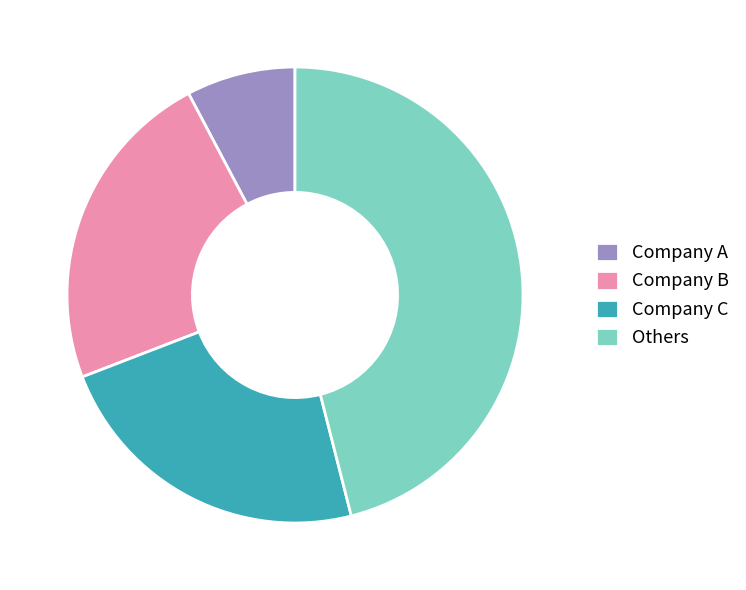

Does any single category account for the majority?

No